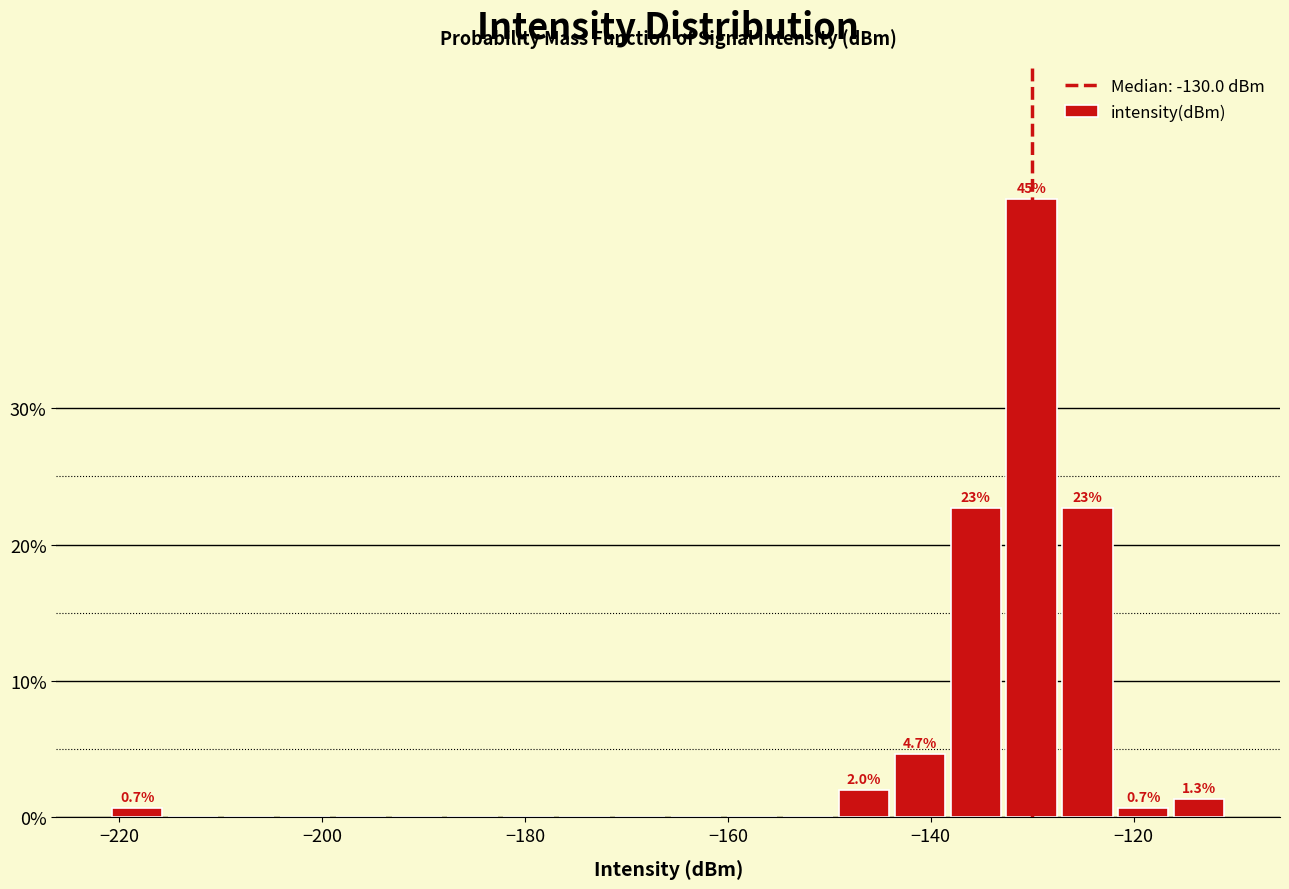

Around what value on the x-axis is the tallest bar? Give the approximate position of its centre, as read against the axis.

-130